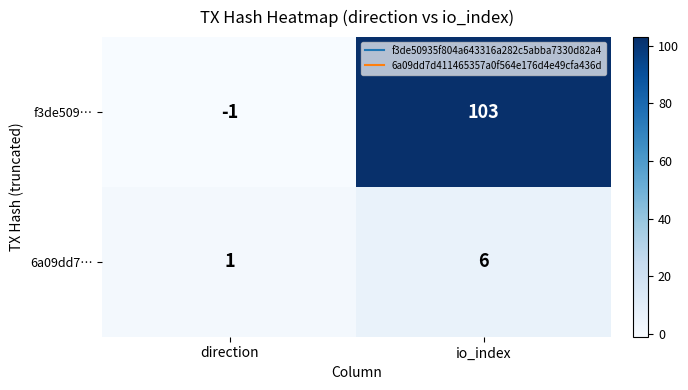

List the series in order of their overall mean, lowest first.

6a09dd7…, f3de509…